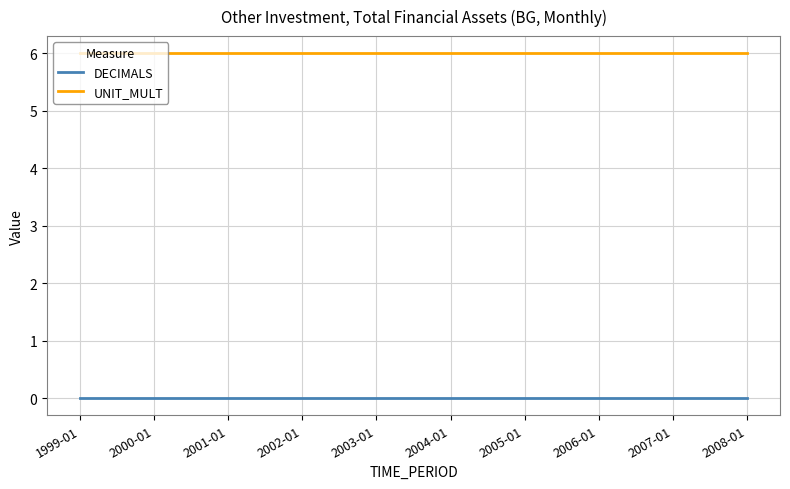

Does the chart display data point markers on the line(s)?

No